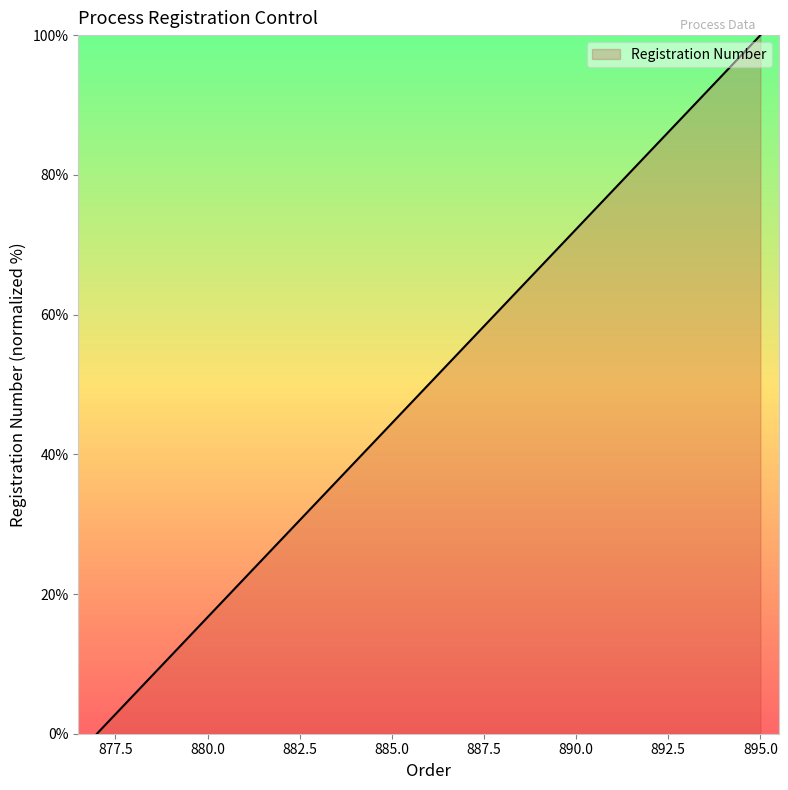

What is the difference between the maximum and minimum values?

100.0